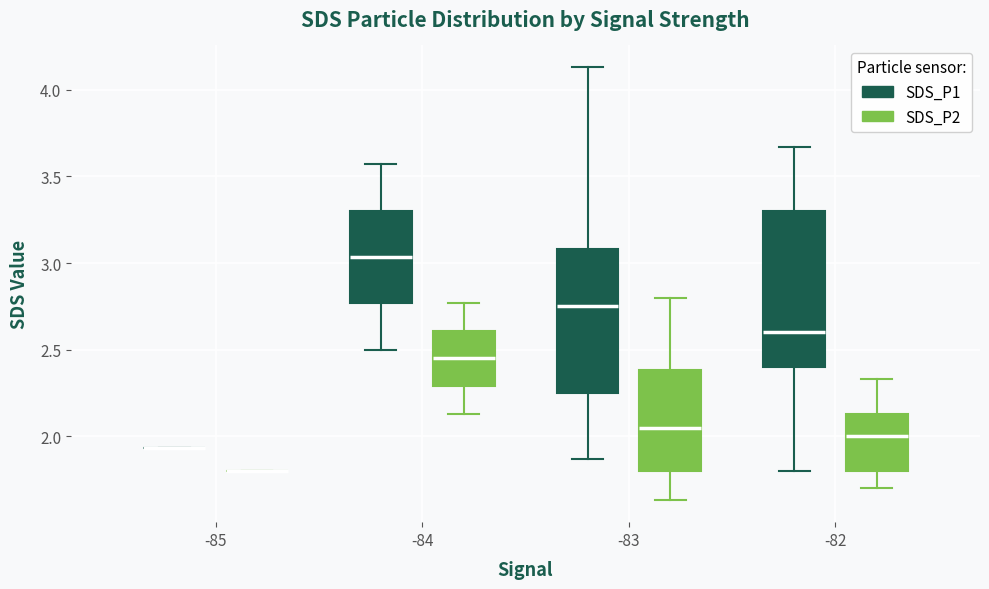

Reading left to right, read every box against the y-axis: the position of its median line, the range the box covers, and the ends of its whiskers. The values are not printed on the chart, so give them approximately, as read against the axis.

-85 (SDS_P1): box collapsed to a line at 1.95, whiskers 1.95 to 1.95
-85 (SDS_P2): box collapsed to a line at 1.80, whiskers 1.80 to 1.80
-84 (SDS_P1): median 3.05, box 2.75 to 3.30, whiskers 2.50 to 3.55
-84 (SDS_P2): median 2.45, box 2.30 to 2.60, whiskers 2.15 to 2.75
-83 (SDS_P1): median 2.75, box 2.25 to 3.10, whiskers 1.85 to 4.15
-83 (SDS_P2): median 2.05, box 1.80 to 2.40, whiskers 1.65 to 2.80
-82 (SDS_P1): median 2.60, box 2.40 to 3.30, whiskers 1.80 to 3.65
-82 (SDS_P2): median 2.00, box 1.80 to 2.15, whiskers 1.70 to 2.35